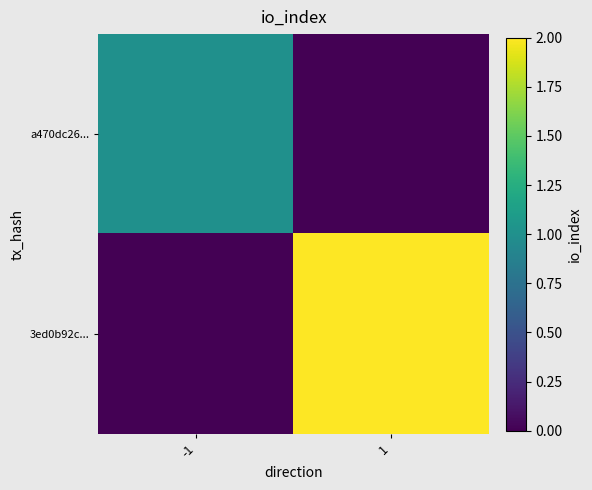

Which series has the largest total across all categories?

3ed0b92c...